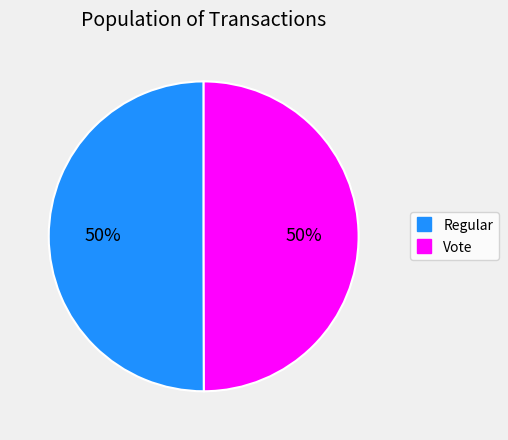

What is the ratio of the value at Regular to the value at Vote?

1.0